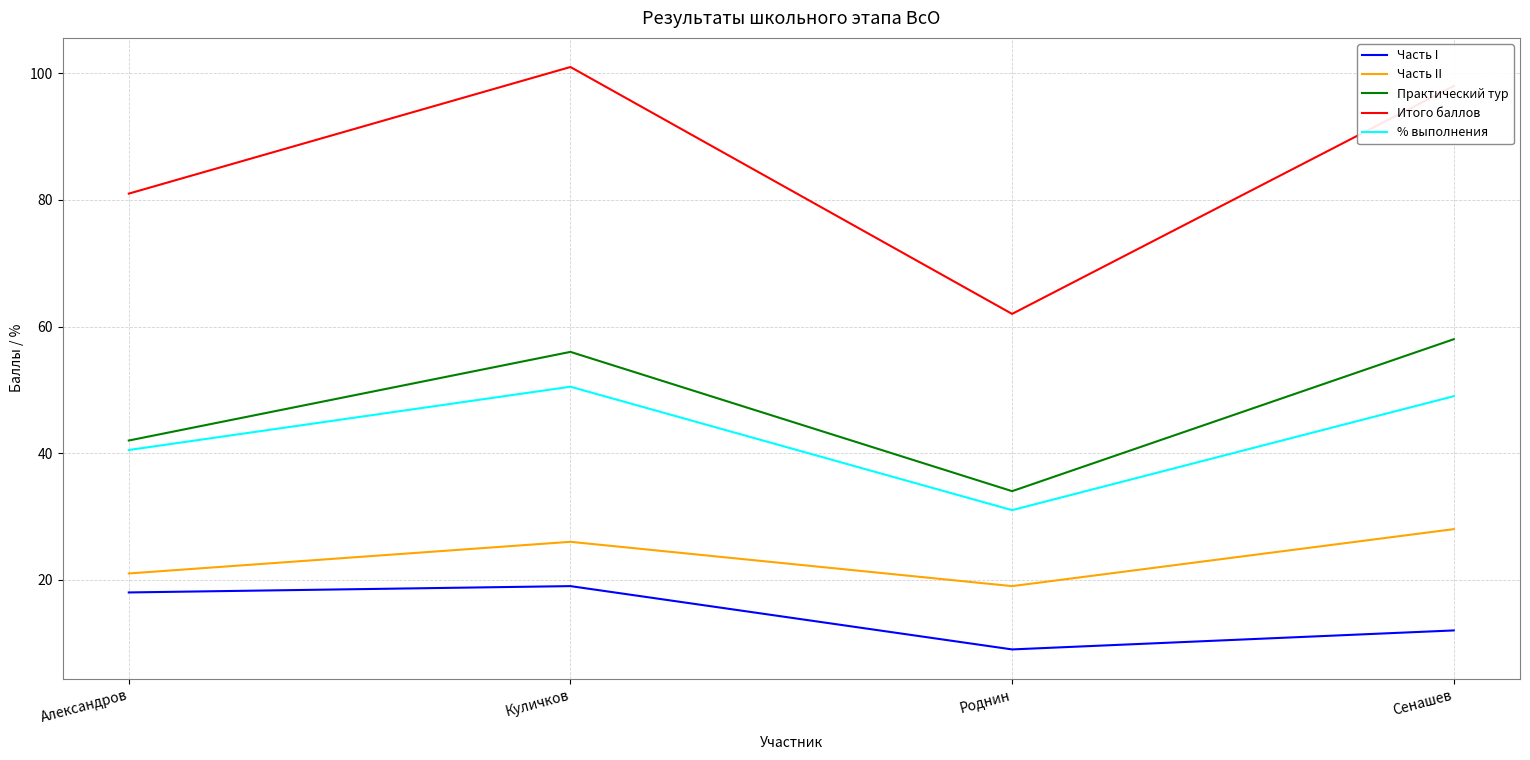

What is the difference between the maximum and minimum values in the Часть II series?

9.0